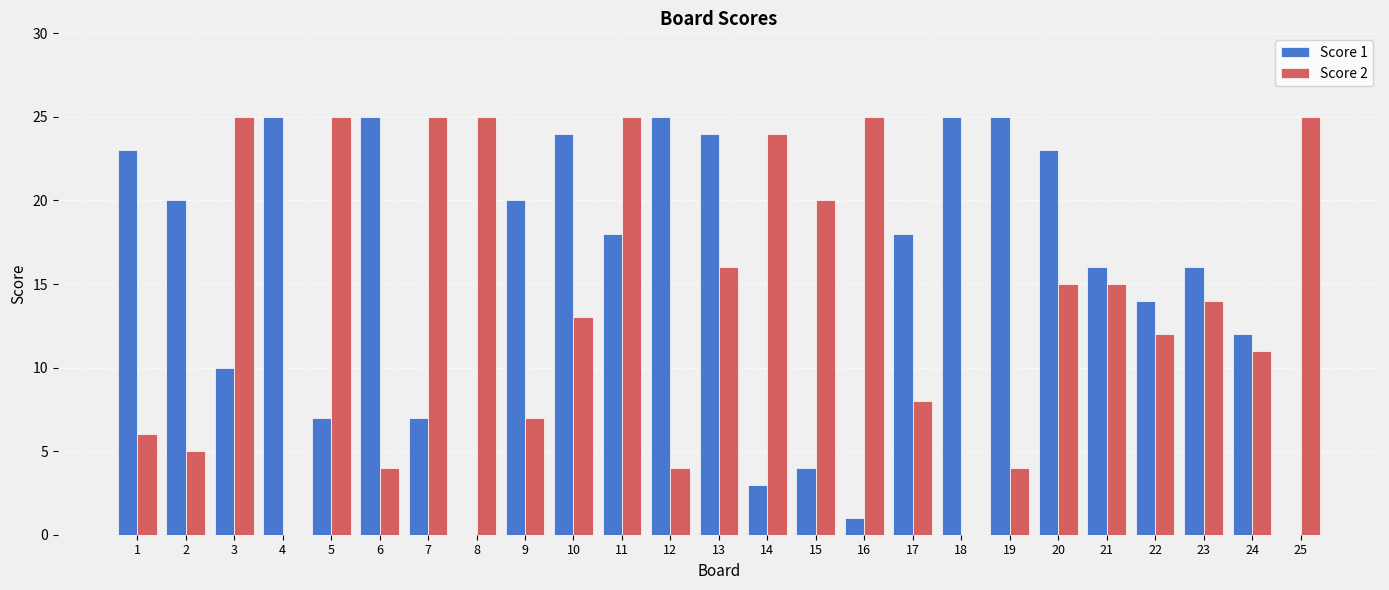

What are all the series names shown in the legend?

Score 1, Score 2